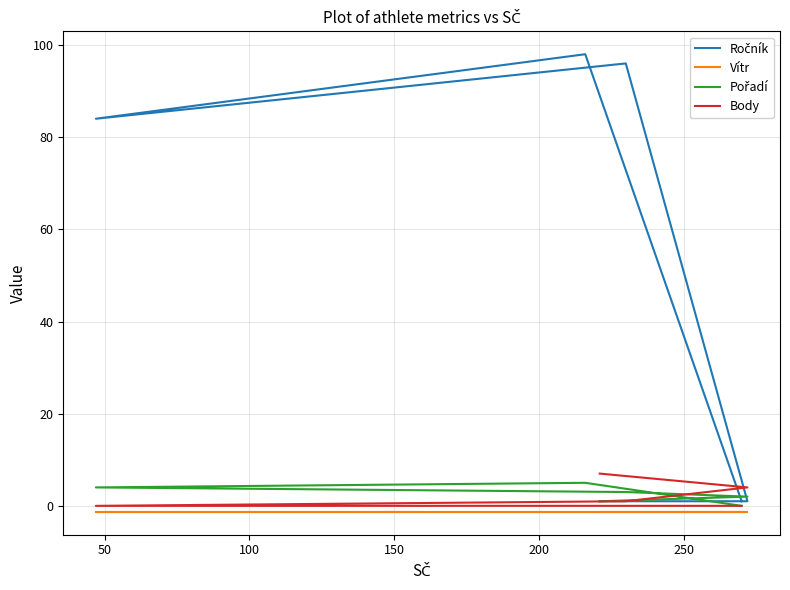

Reading left to right, list all the values displayed in this chart.

Ročník: 1.0	1.0	96.0	84.0	98.0	1.0
Vítr: -1.3	-1.3	-1.3	-1.3	-1.3	-1.3
Pořadí: 1.0	2.0	3.0	4.0	5.0	0.0
Body: 7.0	4.0	1.0	0.0	0.0	0.0